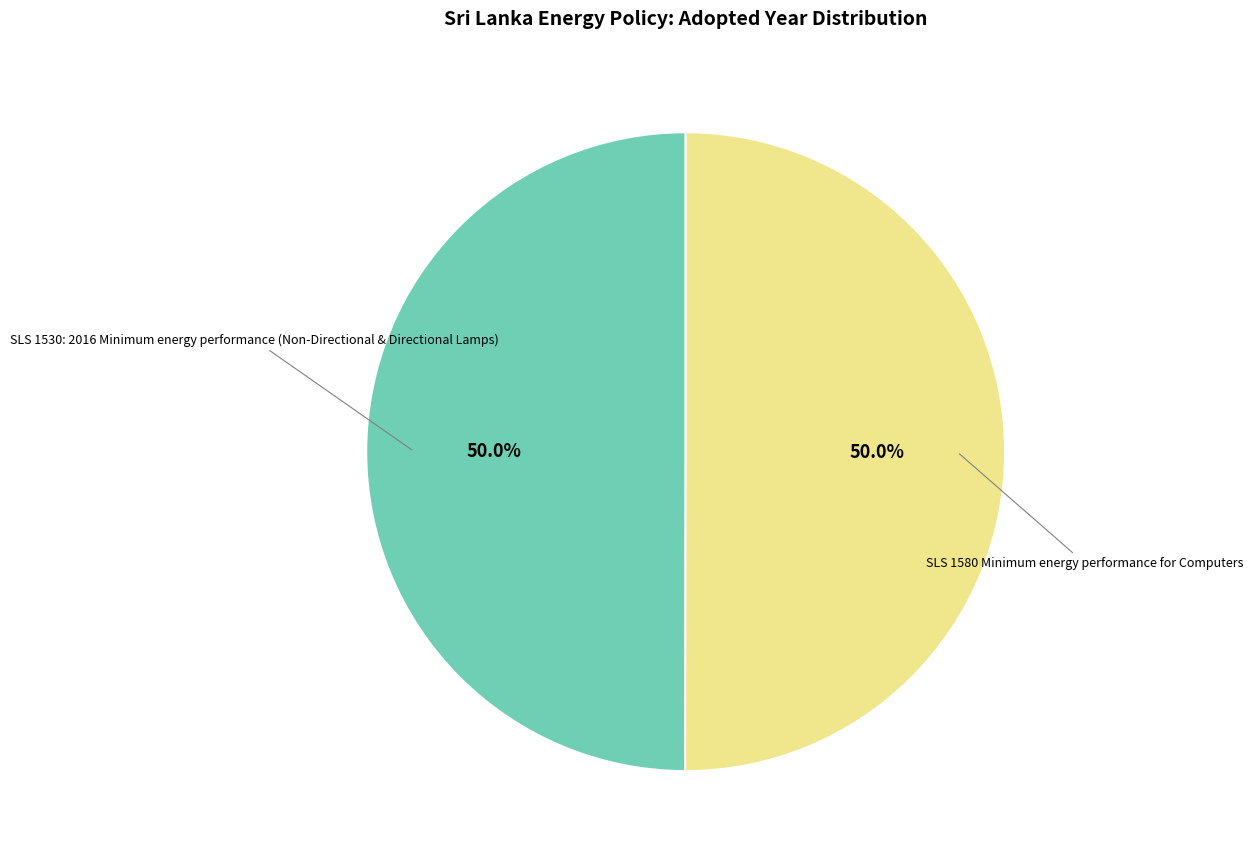

Approximately how many times larger is the value at SLS 1530: 2016 Minimum energy performance (Non-Directional & Directional Lamps) compared to SLS 1580 Minimum energy performance for Computers?

1.0